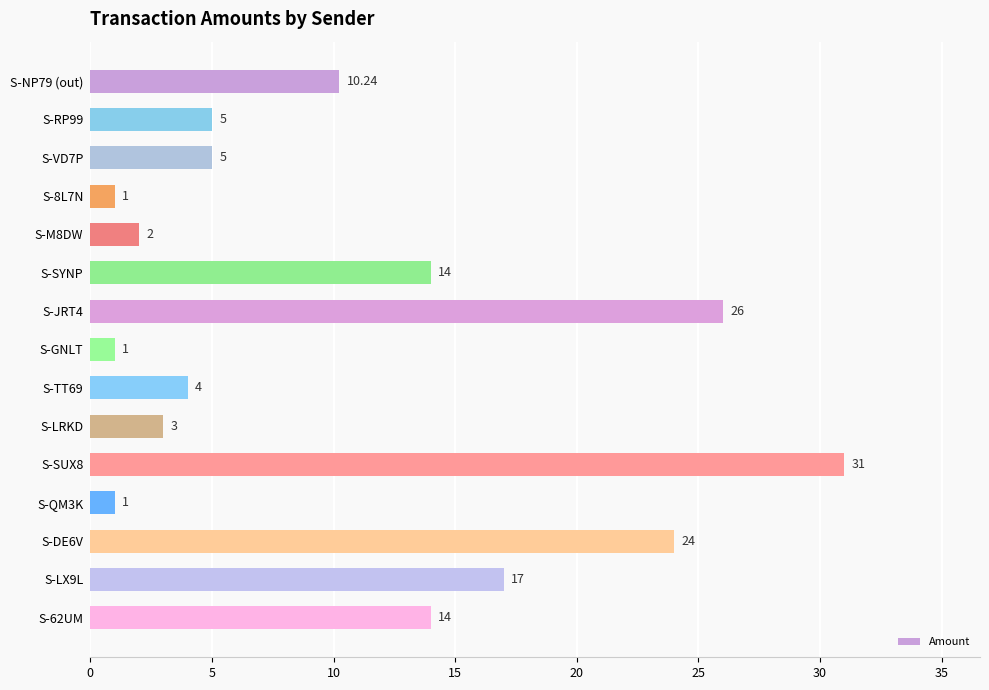

What is the difference between the maximum and minimum values?

30.0